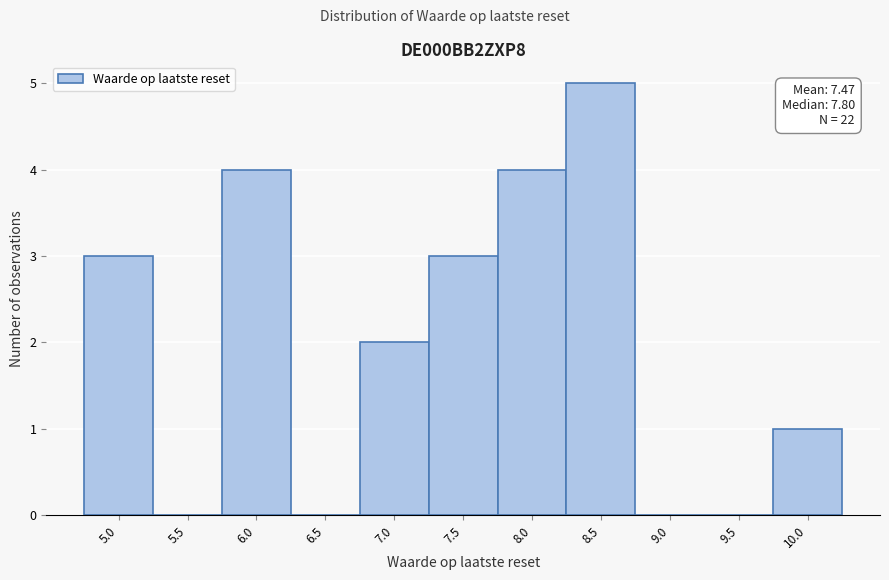

Reading left to right, transcribe all the data shown in this chart.

5.0=3	5.5=0	6.0=4	6.5=0	7.0=2	7.5=3	8.0=4	8.5=5	9.0=0	9.5=0	10.0=1